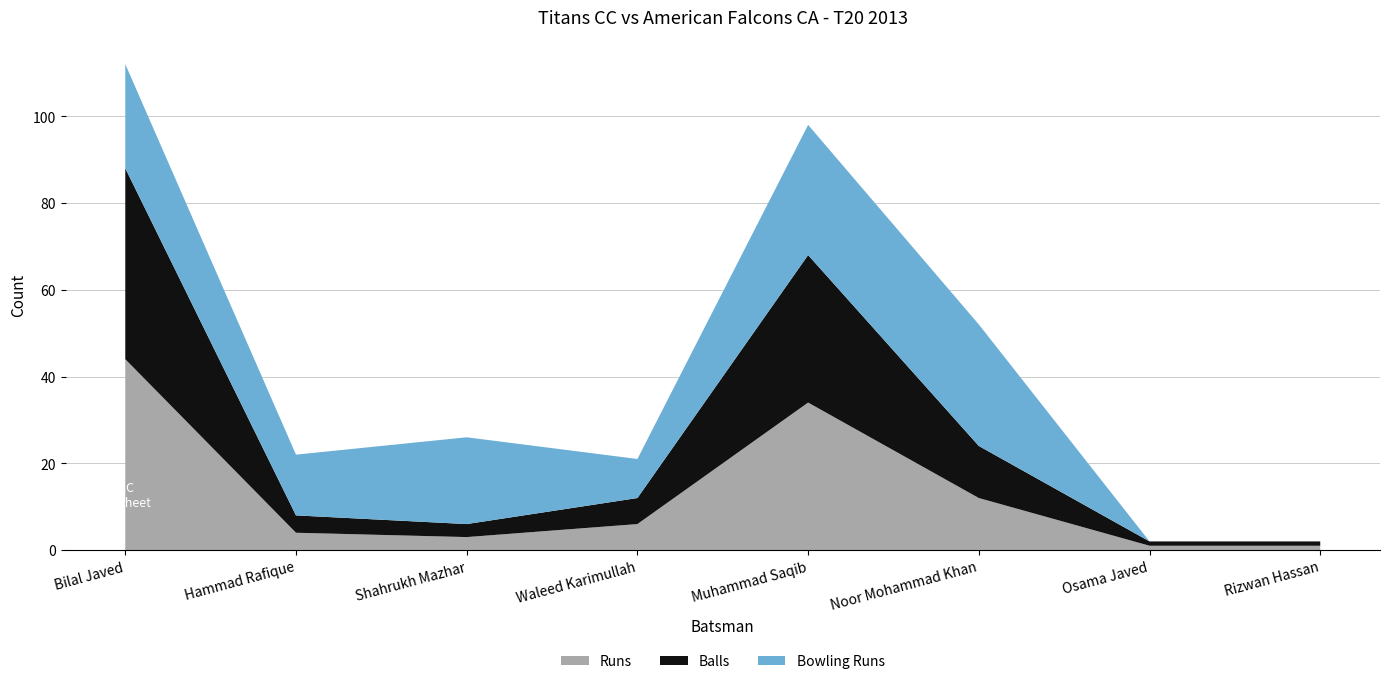

Does the chart have visible grid lines?

Yes